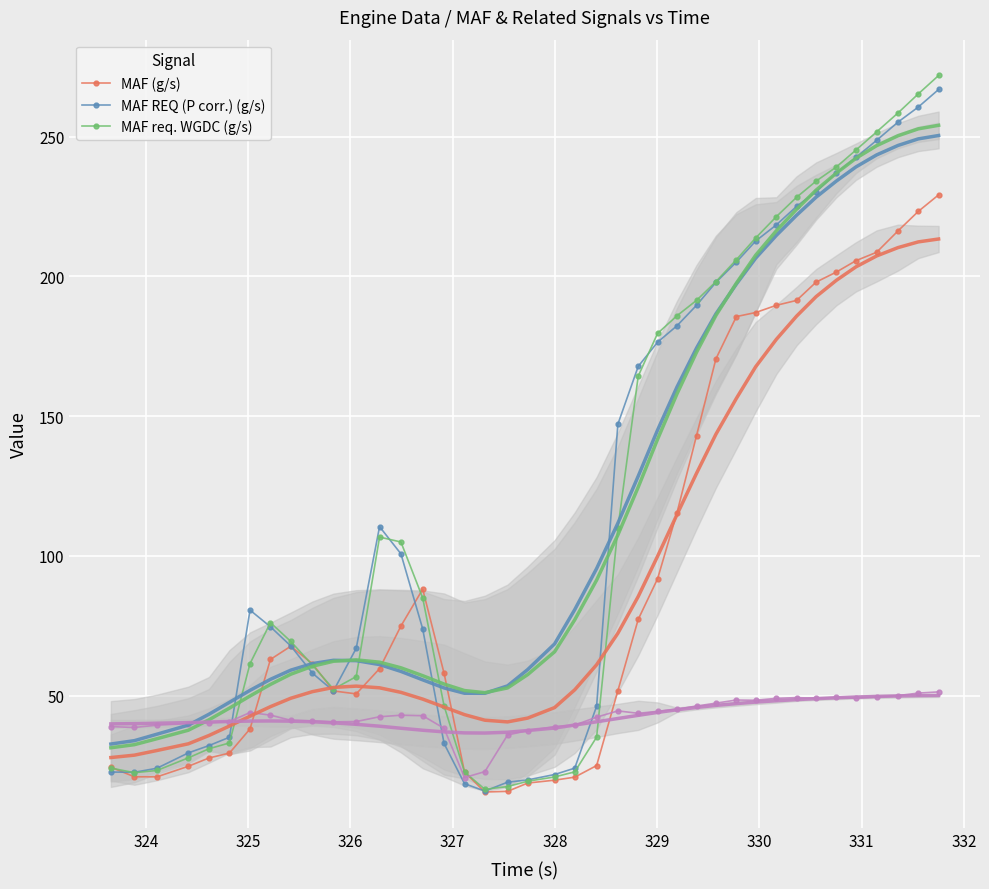

What is the lowest value of the MAF REQ (P corr.) (g/s) series?

15.9